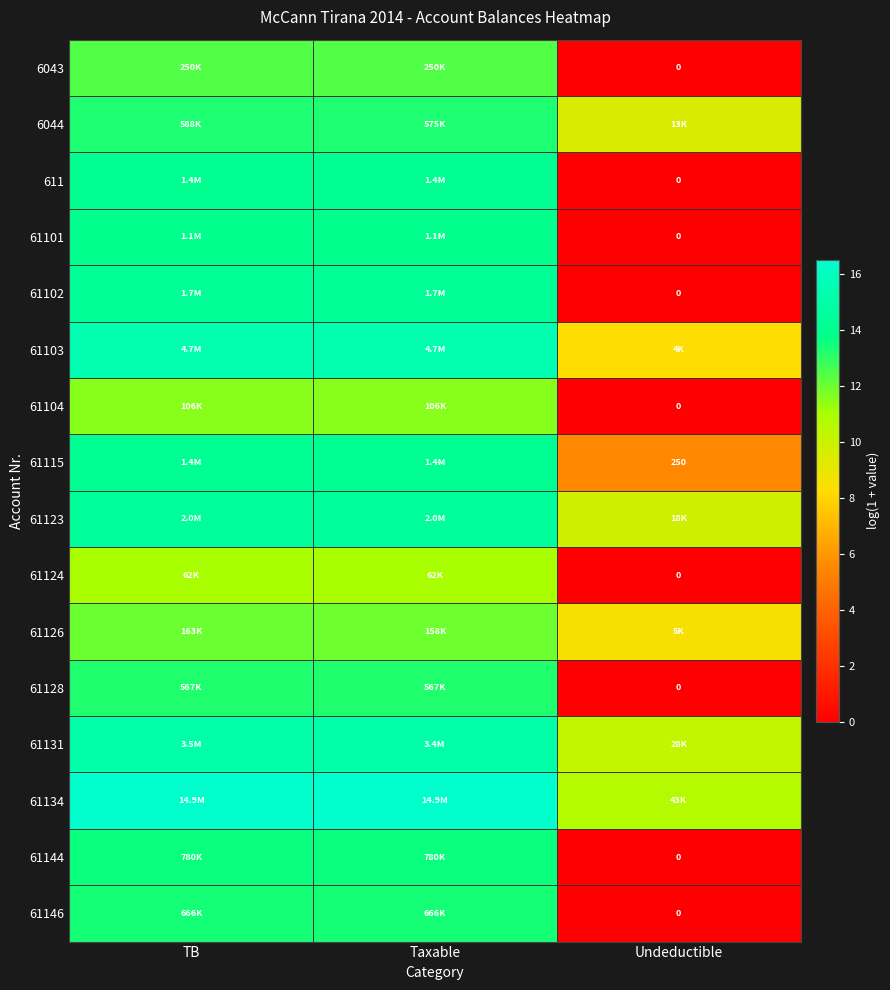

The value of 61115 at TB is 6.2. True or false?

False